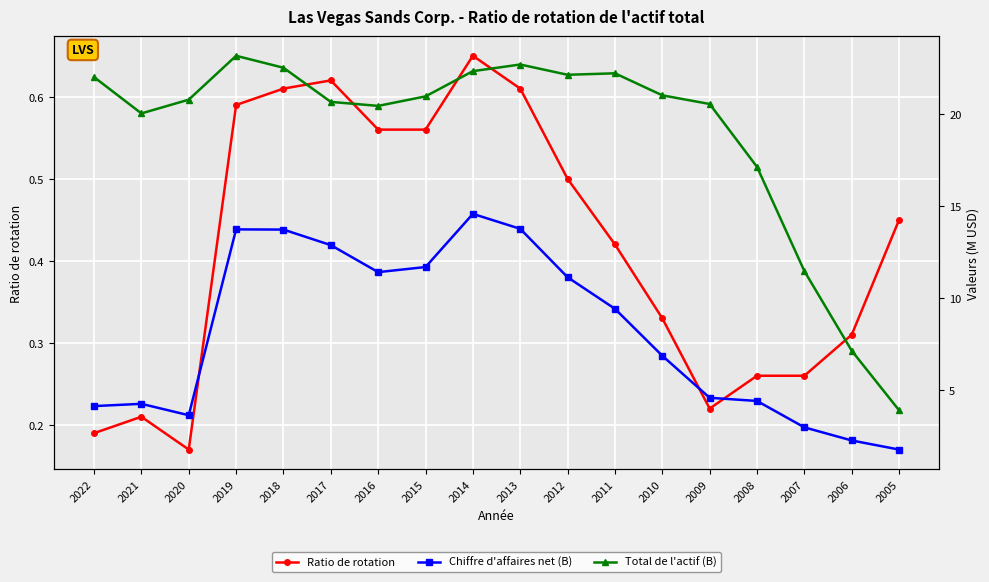

At which category is the sum across all series the highest?

2014